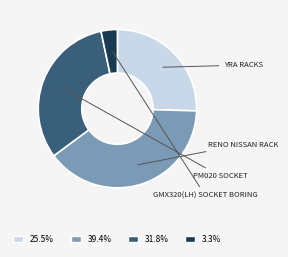

Which category has the biggest portion of the pie?

RENO NISSAN RACK